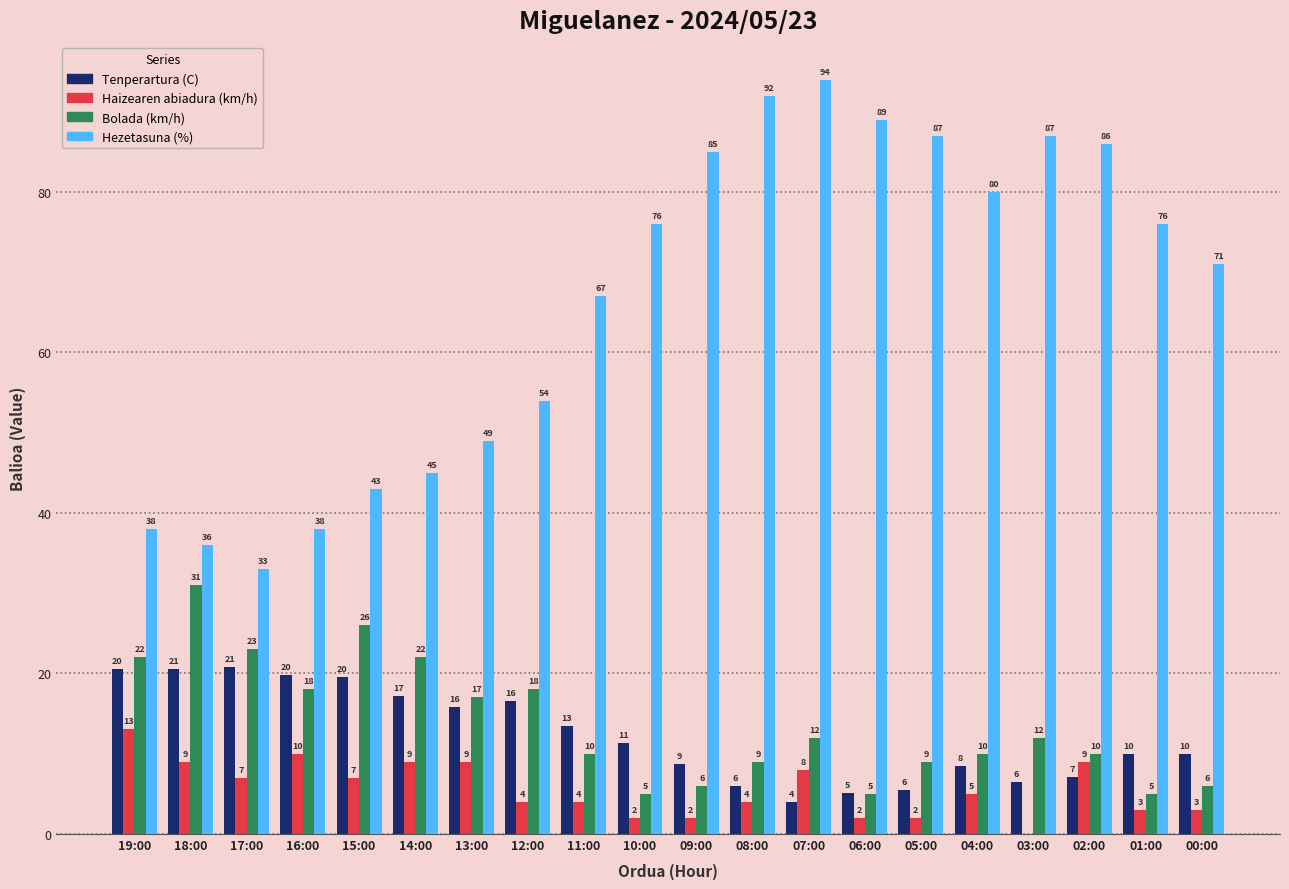

Which series changed the most between 17:00 and 13:00?

Hezetasuna (%)